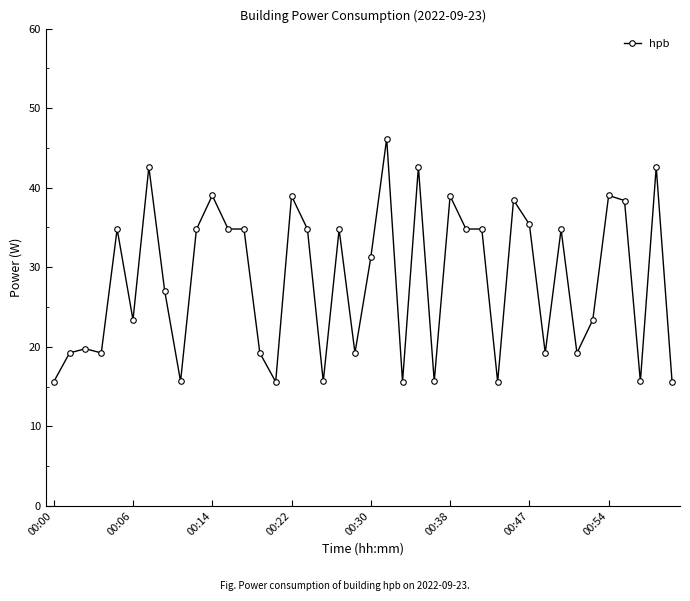

What is the value of the 2nd point from the left?

19.2